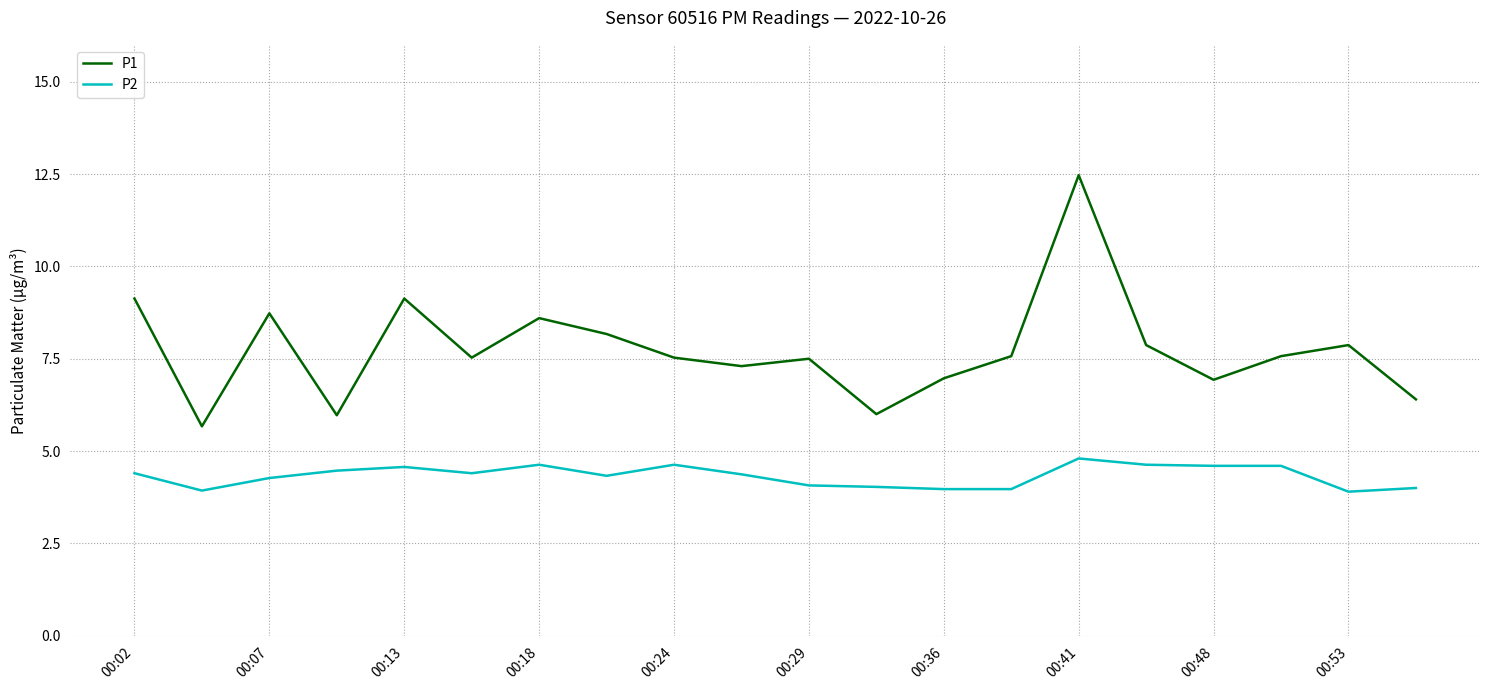

Which series has the largest total across all categories?

P1